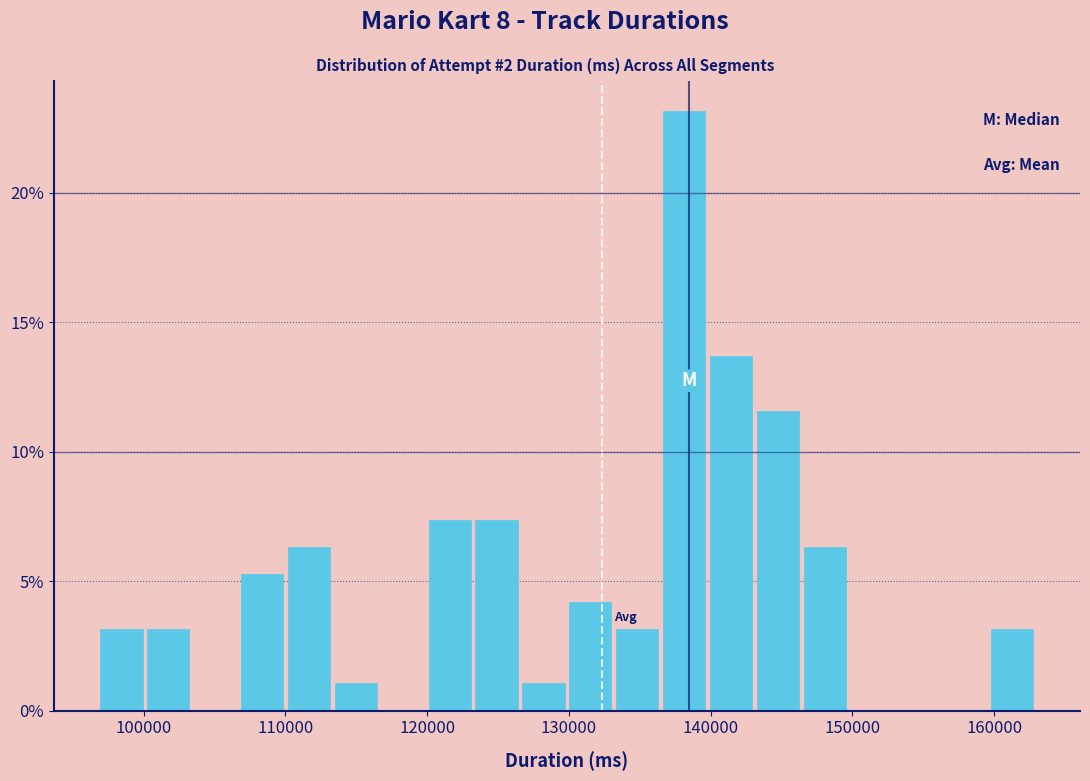

Read against the x-axis, roughly where is the centre of the tallest bar?

138000